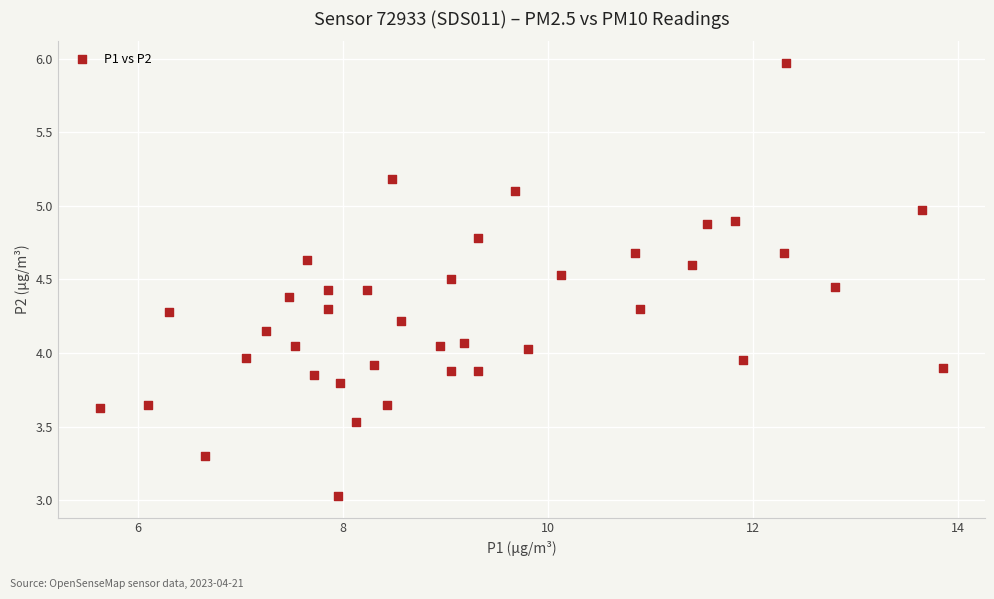

What is the range of X values (max minus min)?

8.2